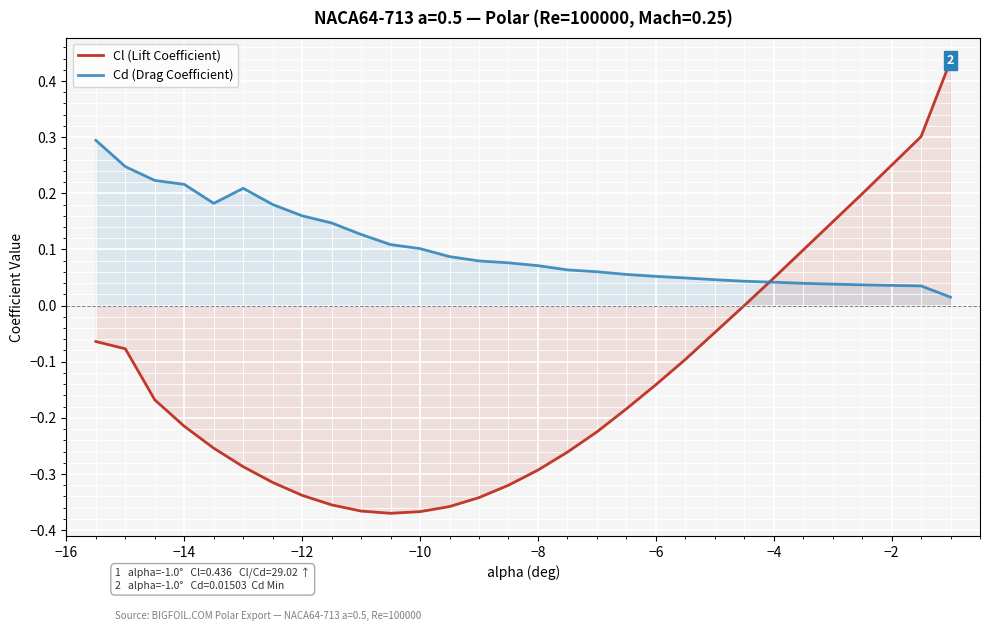

Which series has the largest total across all categories?

Cd (Drag Coefficient)